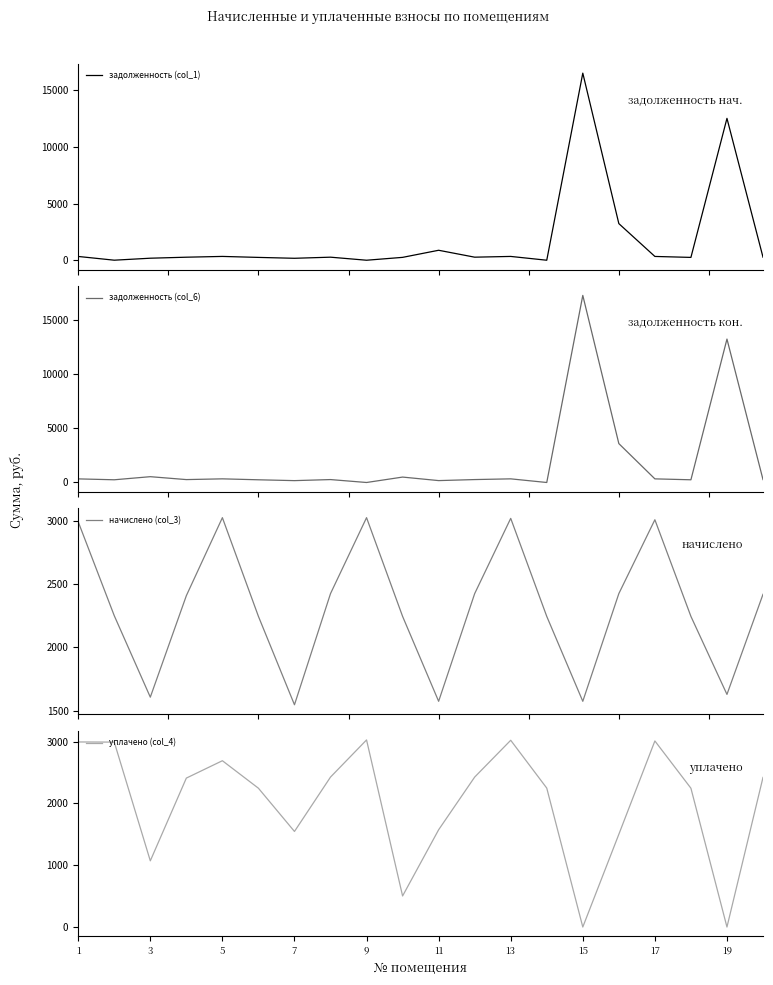

What is the minimum value for начислено (col_3)?

1546.0